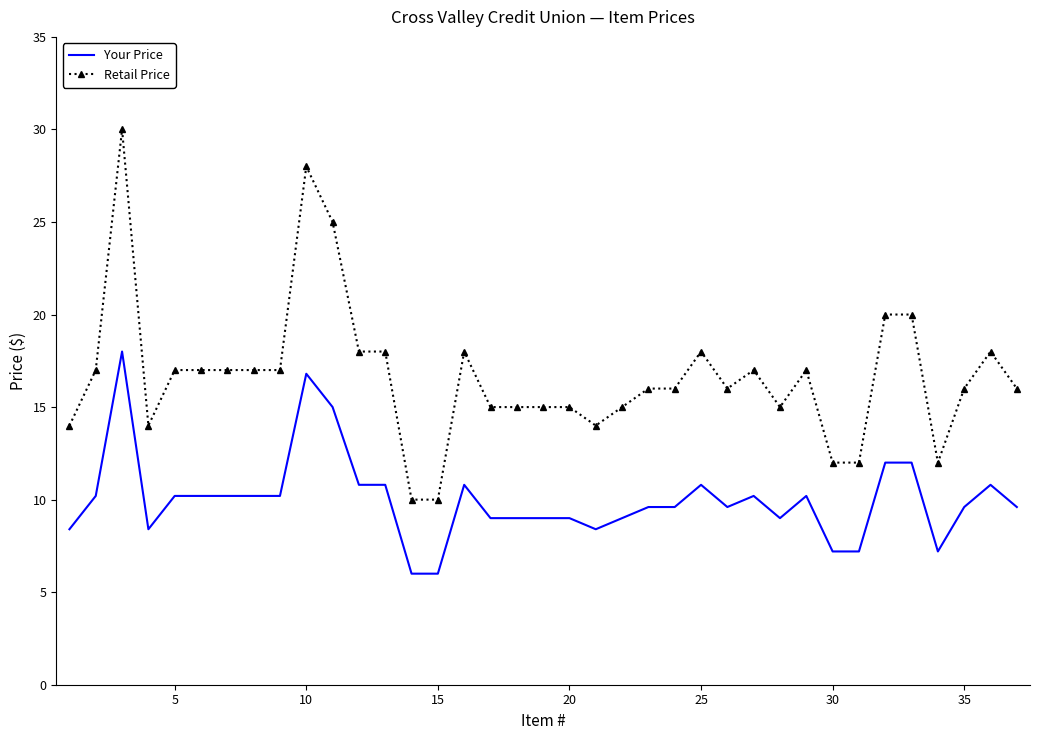

Rank the series by their average value, from lowest to highest.

Your Price, Retail Price